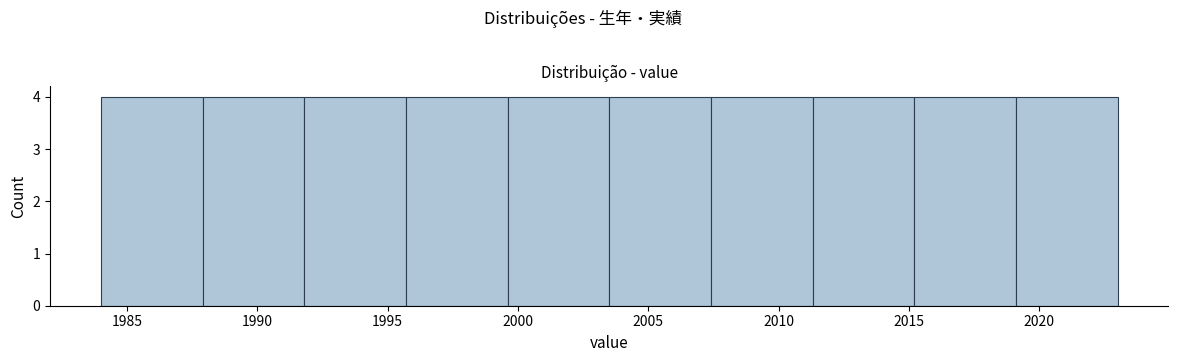

Reading left to right, list every bar in this chart as the range it spans on the x-axis followed by its height. Neither the bar edges nor the heights are printed on the chart, so give them approximately, as read against the axes.

1984.0 to 1987.9: 4
1987.9 to 1991.8: 4
1991.8 to 1995.7: 4
1995.7 to 1999.6: 4
1999.6 to 2003.5: 4
2003.5 to 2007.4: 4
2007.4 to 2011.3: 4
2011.3 to 2015.2: 4
2015.2 to 2019.1: 4
2019.1 to 2023.0: 4